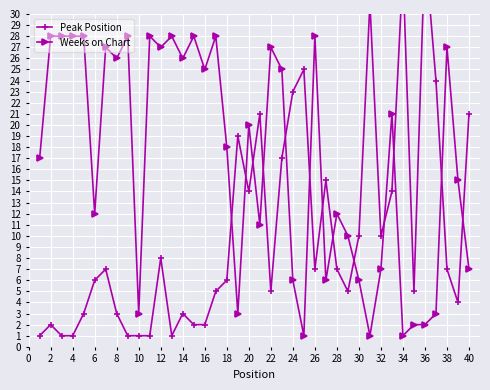

Reading left to right, list all the values displayed in this chart.

Peak Position: 1	2	1	1	3	6	7	3	1	1	1	8	1	3	2	2	5	6	19	14	21	5	17	23	25	7	15	7	5	10	31	10	14	34	5	36	24	7	4	21
Weeks on Chart: 17	28	28	28	28	12	27	26	28	3	28	27	28	26	28	25	28	18	3	20	11	27	25	6	1	28	6	12	10	6	1	7	21	1	2	2	3	27	15	7